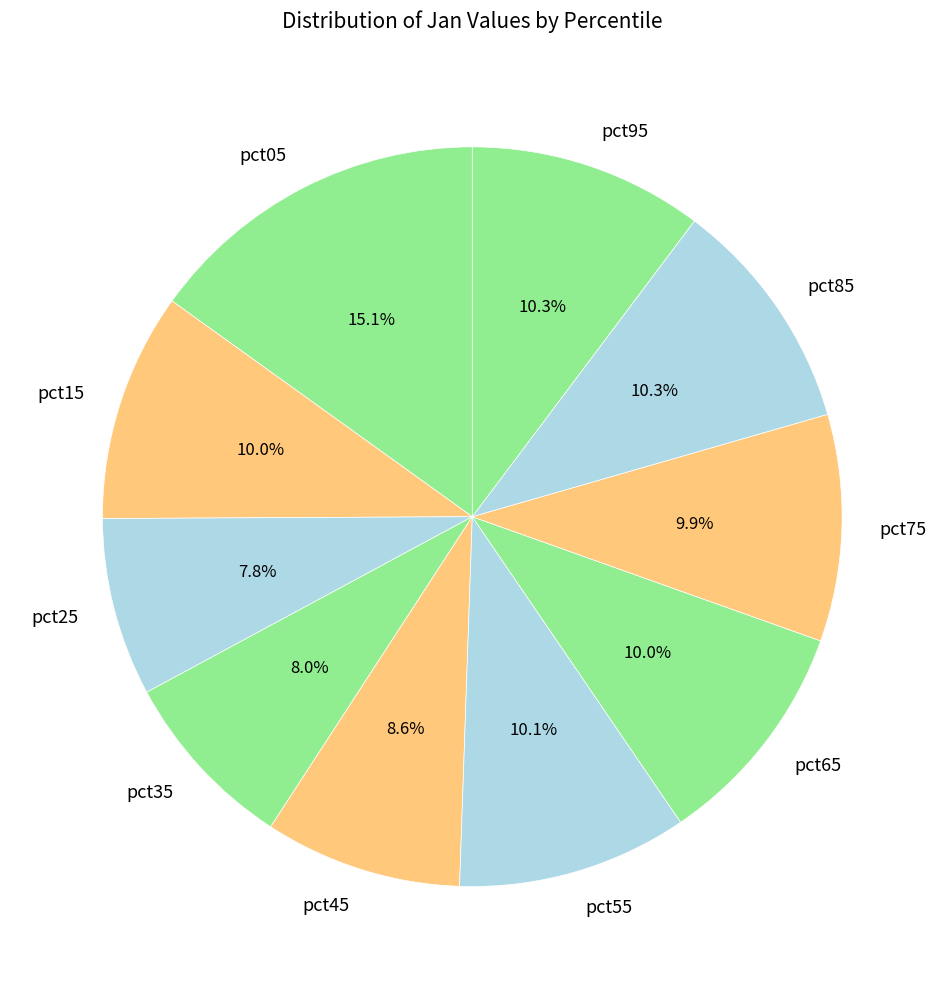

True or false: pct75 accounts for 10% of the total.

True